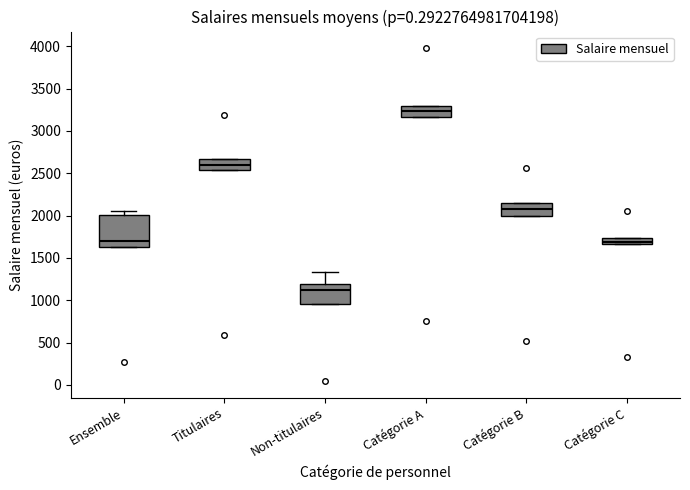

Which box has the lowest median line?

Non-titulaires